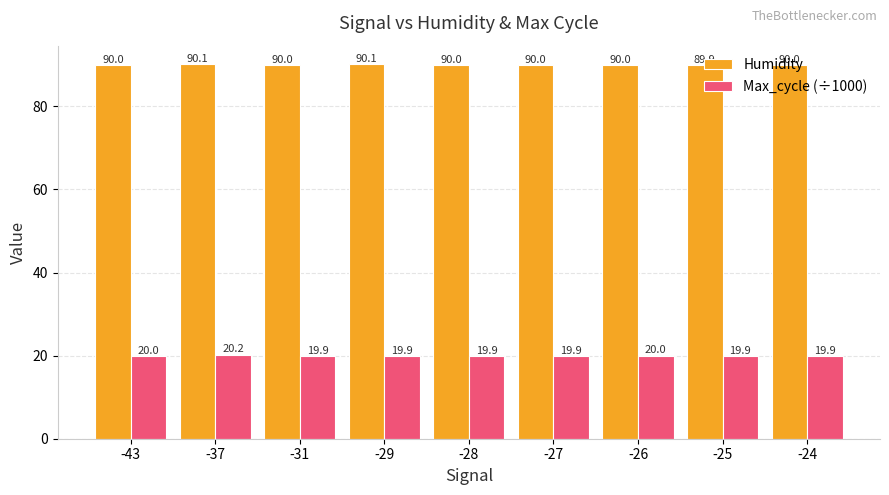

Count the number of data series in this chart.

2